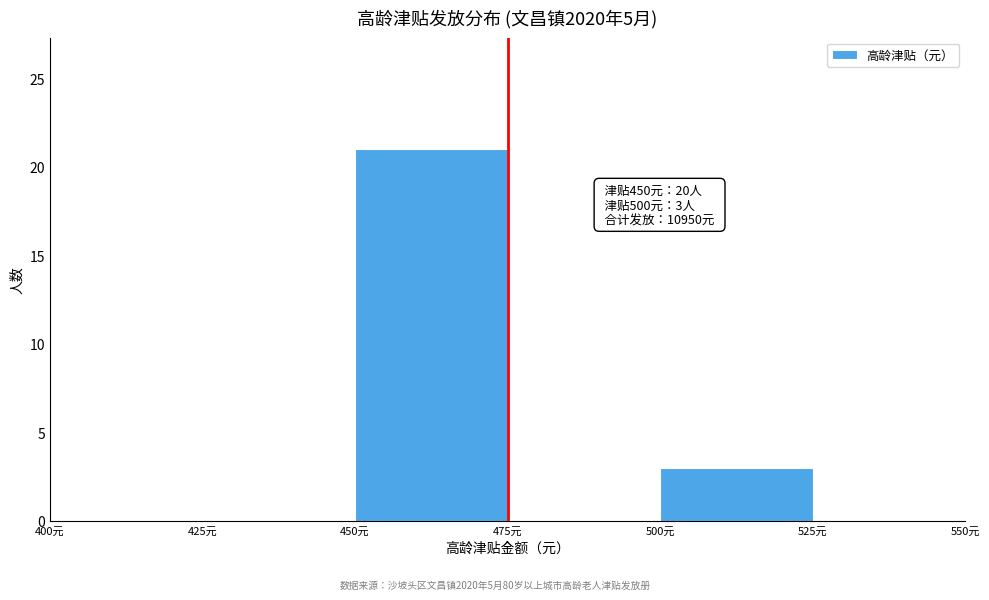

Over which range of the x-axis is the bar tallest?

450 to 475